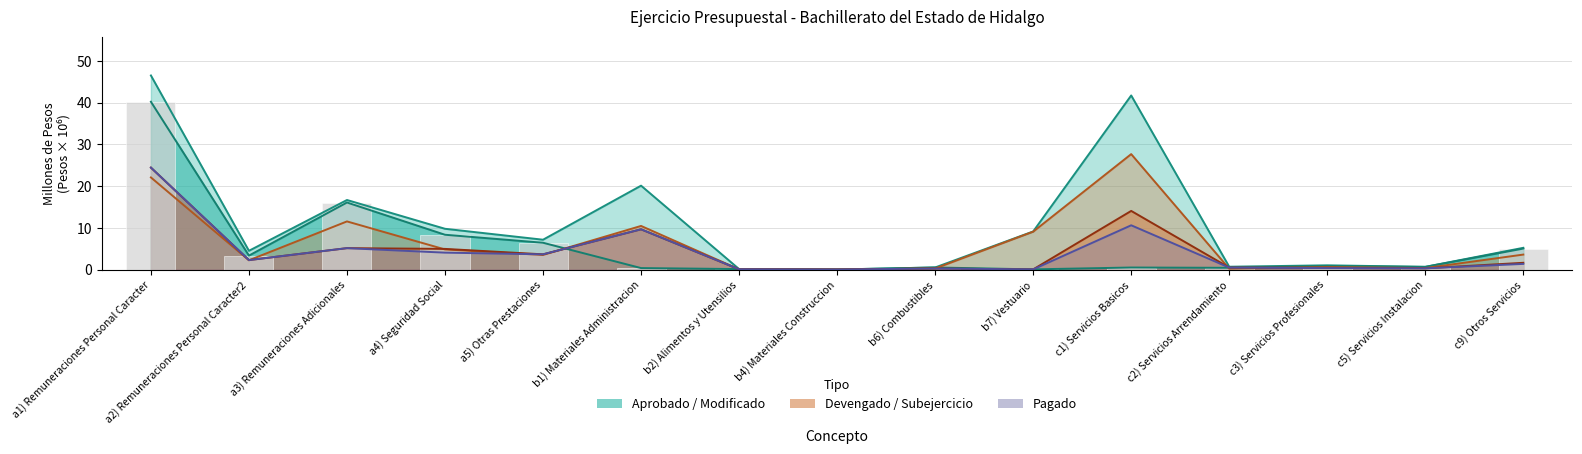

What position from the left is b7) Vestuario?

10